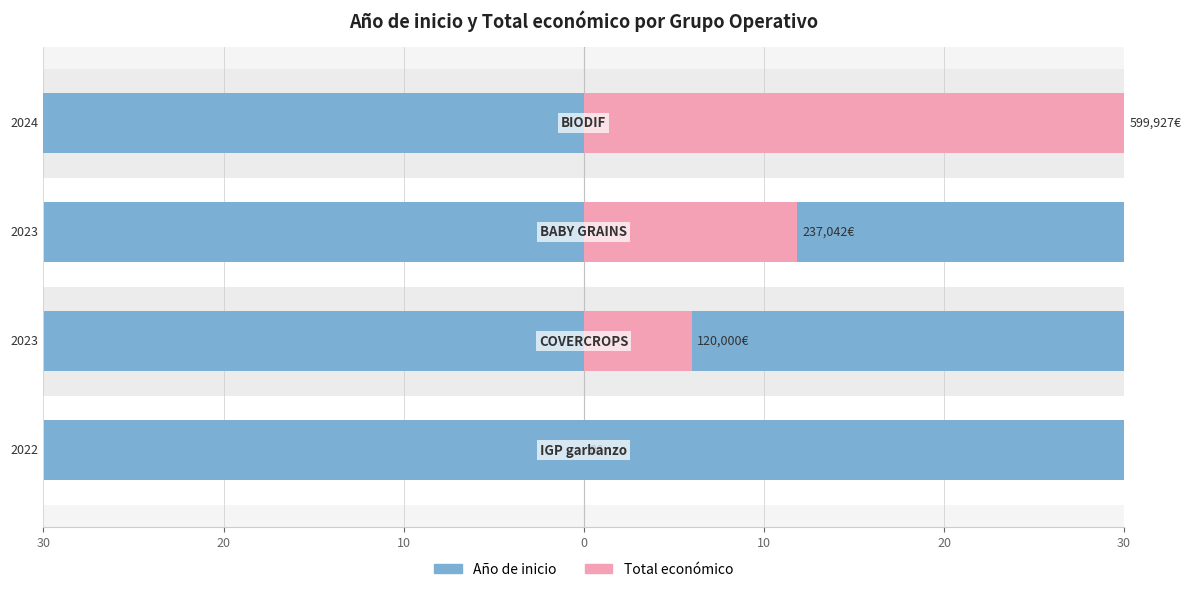

What are all the series names shown in the legend?

Año de inicio, Total económico